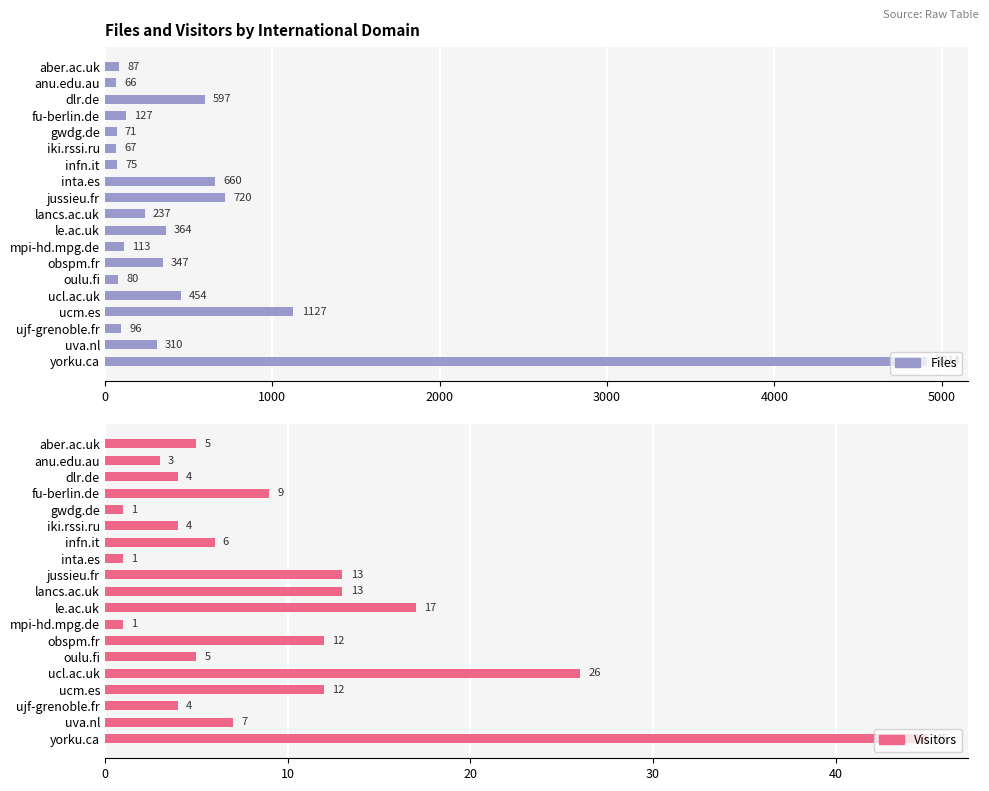

How many series are shown in this chart?

2